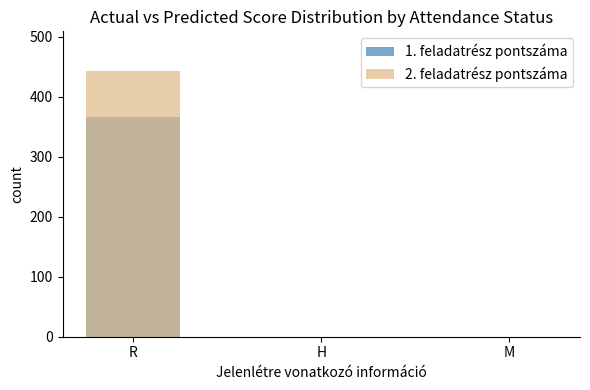

Where is 2. feladatrész pontszáma nearest to the value 221?

H